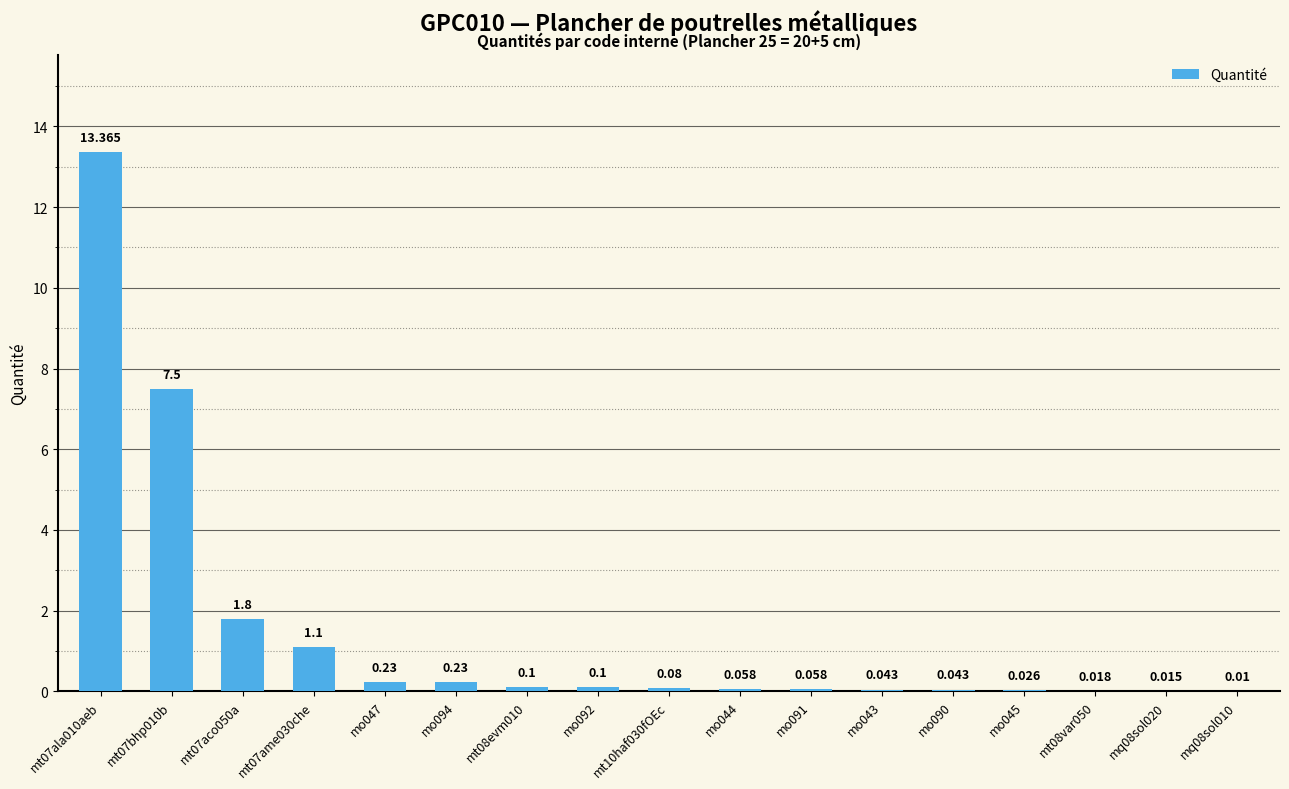

What is the change in value from mt10haf030fOEc to mt08var050?

-0.1